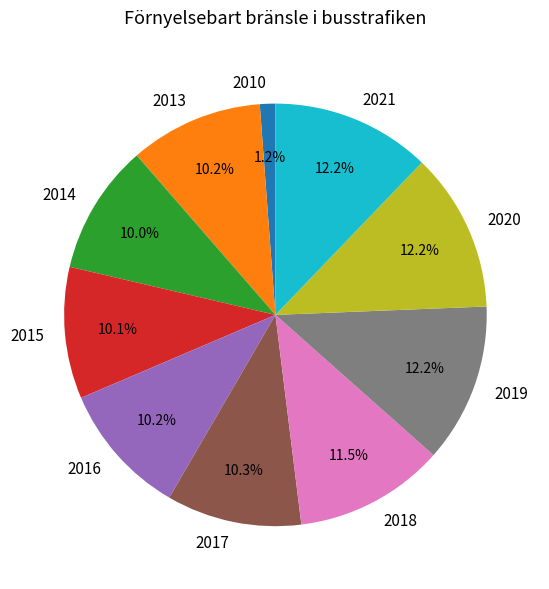

Approximately how many times larger is the value at 2019 compared to 2018?

1.1